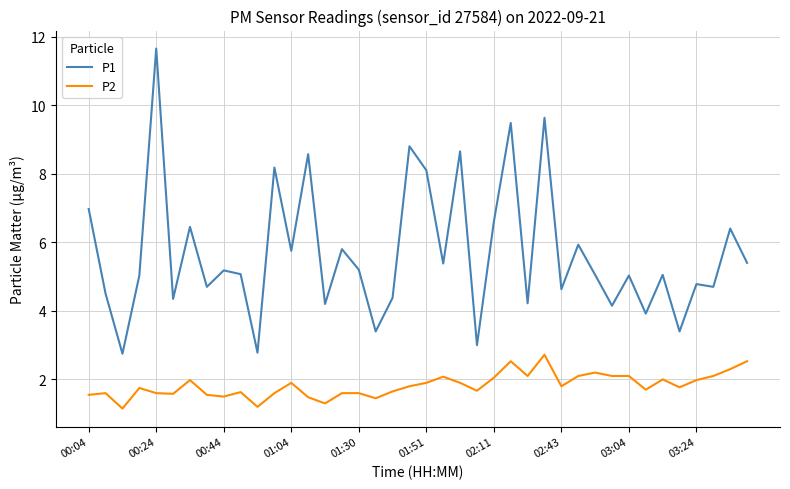

Which series has the largest total across all categories?

P1